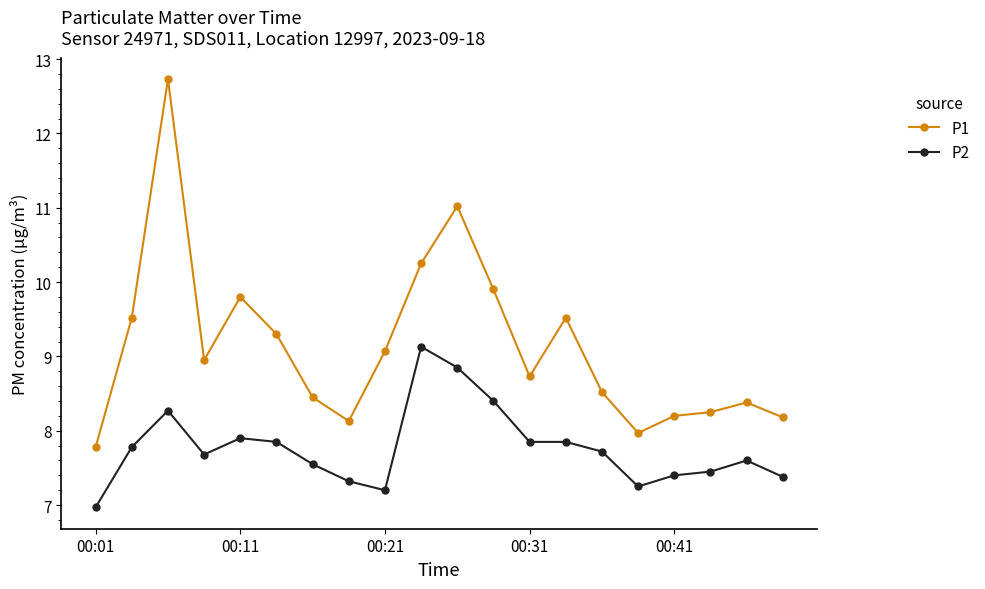

What is the value of the P1 point at the 17th from the left?

8.2